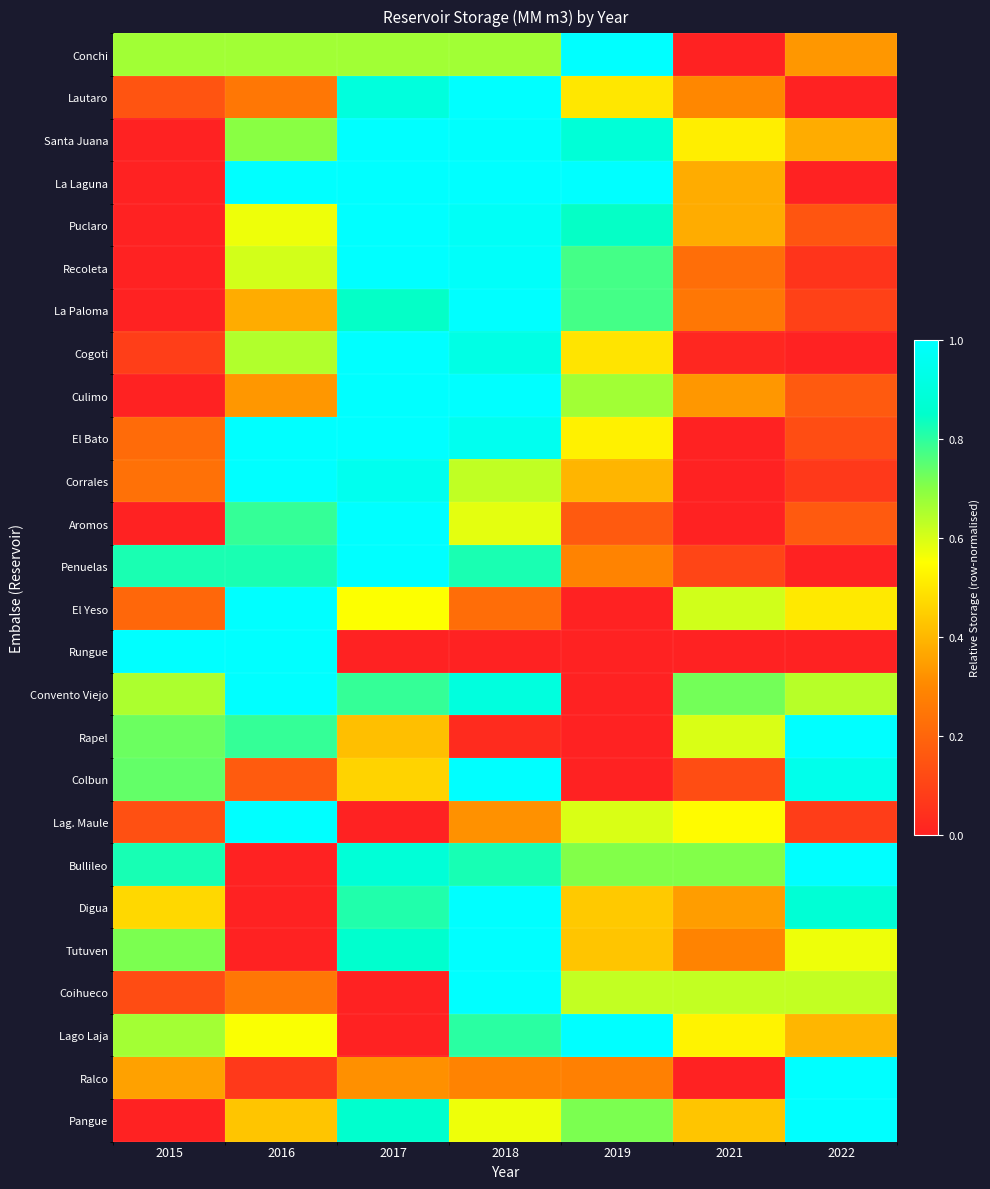

Between 2016 and 2018, which is larger?

2016